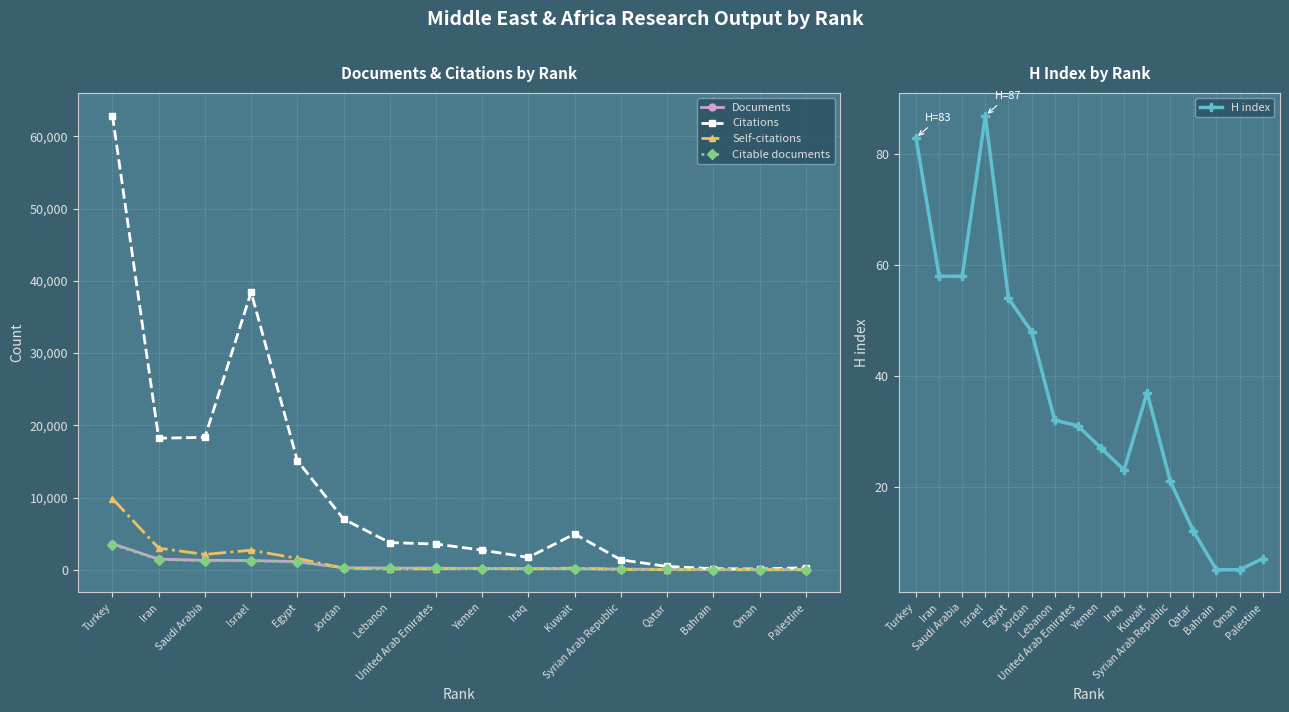

At which label does Self-citations first exceed 182?

Turkey